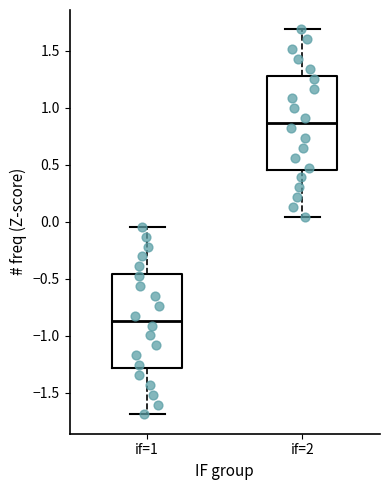

Reading left to right, read every box against the y-axis: the position of its median line, the range the box covers, and the ends of its whiskers. The values are not printed on the chart, so give them approximately, as read against the axis.

if=1: median -0.85, box -1.30 to -0.45, whiskers -1.70 to -0.05
if=2: median 0.85, box 0.45 to 1.30, whiskers 0.05 to 1.70